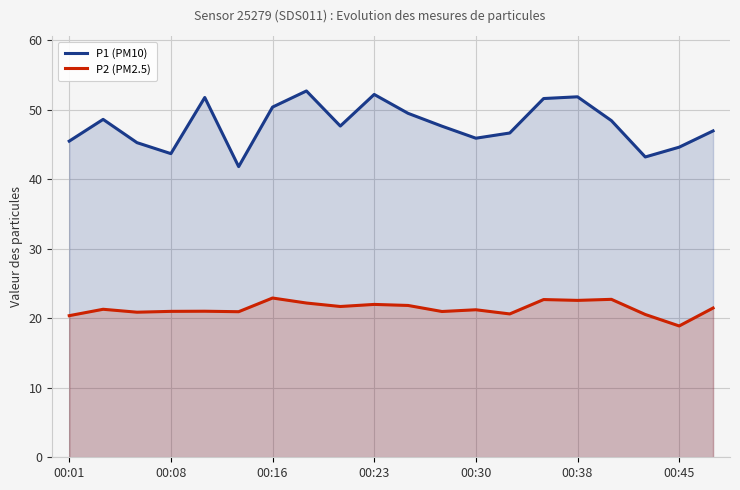

What is the difference between the maximum and minimum values in the P2 (PM2.5) series?

4.0